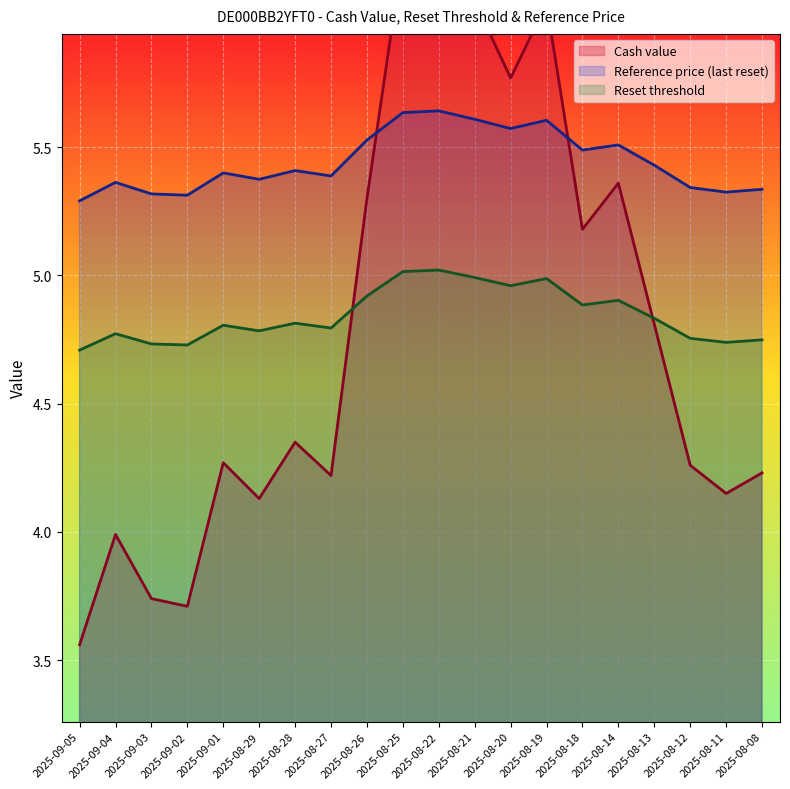

Reading right to left, list all the values displayed in this chart.

Cash value: 4.2	4.2	4.3	4.8	5.4	5.2	6.1	5.8	6.1	6.3	6.3	5.3	4.2	4.3	4.1	4.3	3.7	3.7	4.0	3.6
Reference price (last reset): 5.3	5.3	5.3	5.4	5.5	5.5	5.6	5.6	5.6	5.6	5.6	5.5	5.4	5.4	5.4	5.4	5.3	5.3	5.4	5.3
Reset threshold: 4.7	4.7	4.8	4.8	4.9	4.9	5.0	5.0	5.0	5.0	5.0	4.9	4.8	4.8	4.8	4.8	4.7	4.7	4.8	4.7